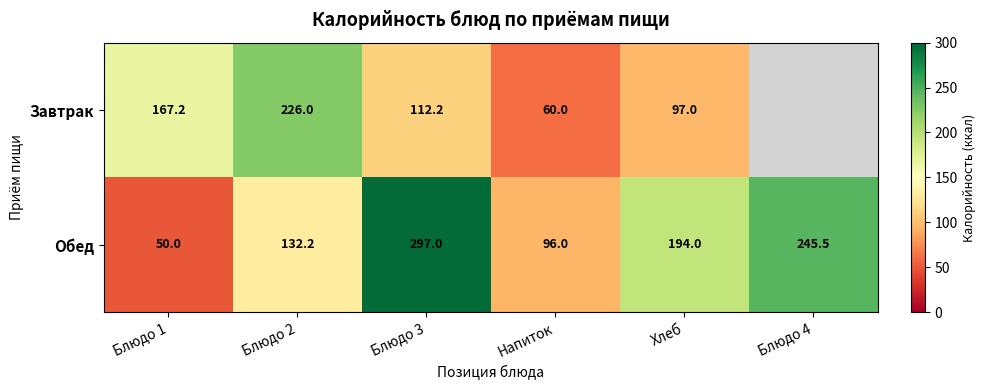

What is the average value of the Обед series?

169.1